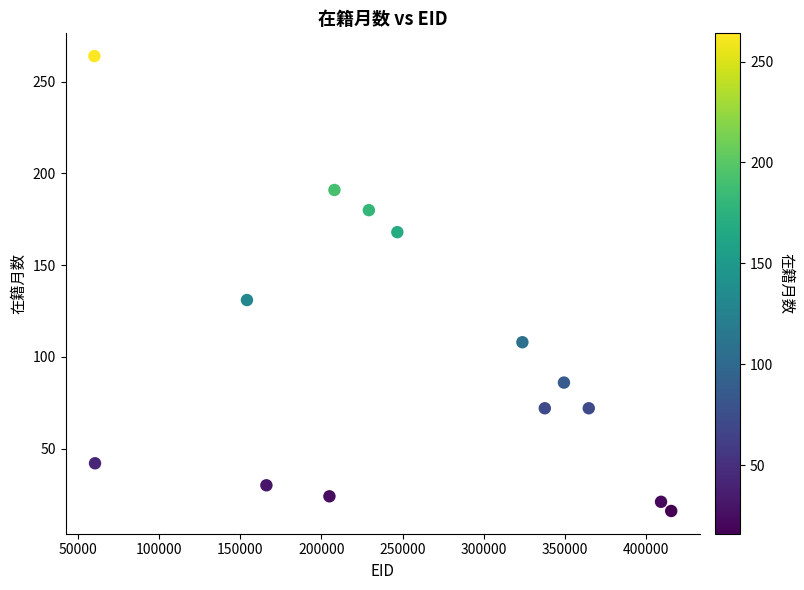

What Y value in the scatter plot is closest to 140?

131